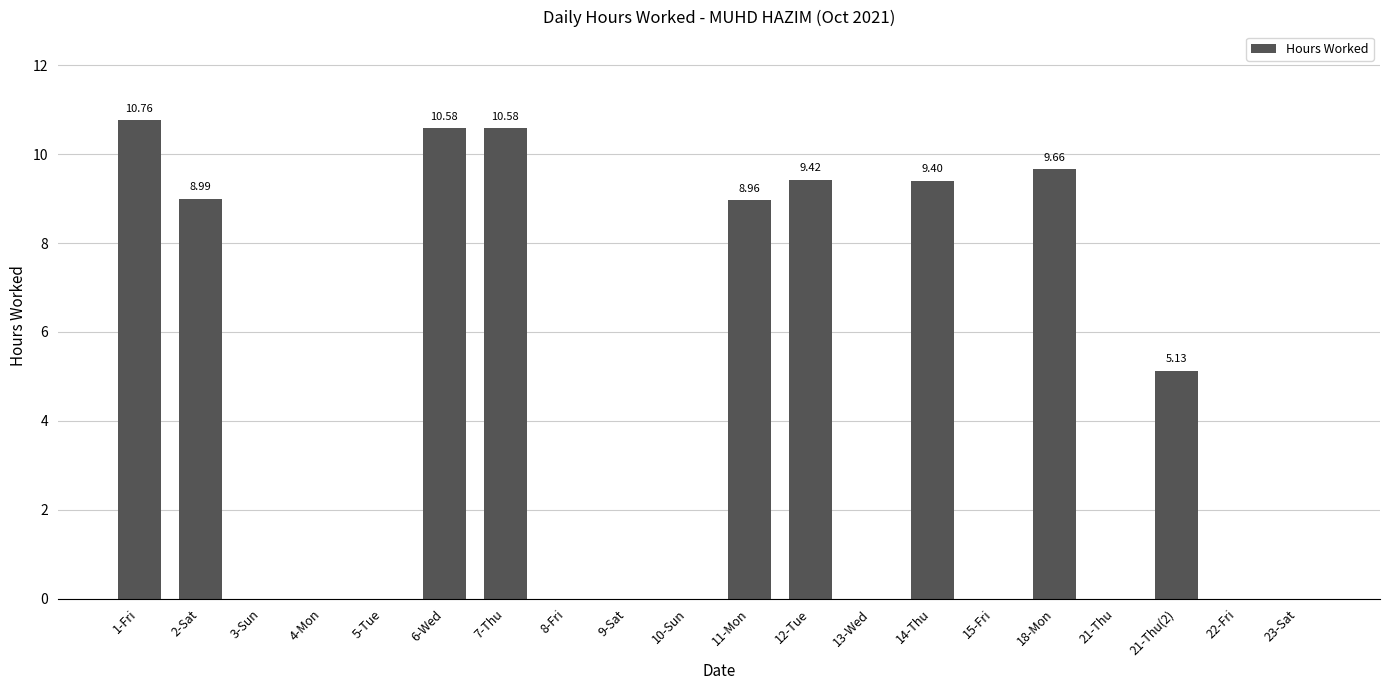

What is the change in value from 6-Wed to 21-Thu?

-10.6